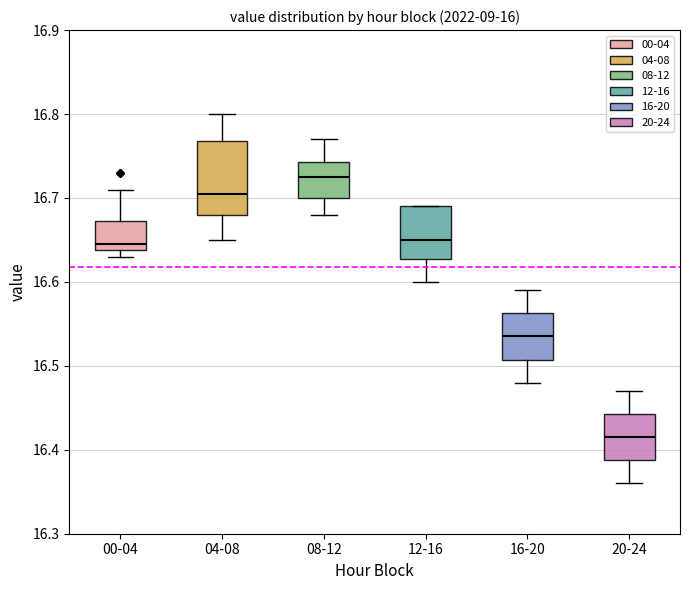

Which box's median line is the lowest?

20-24